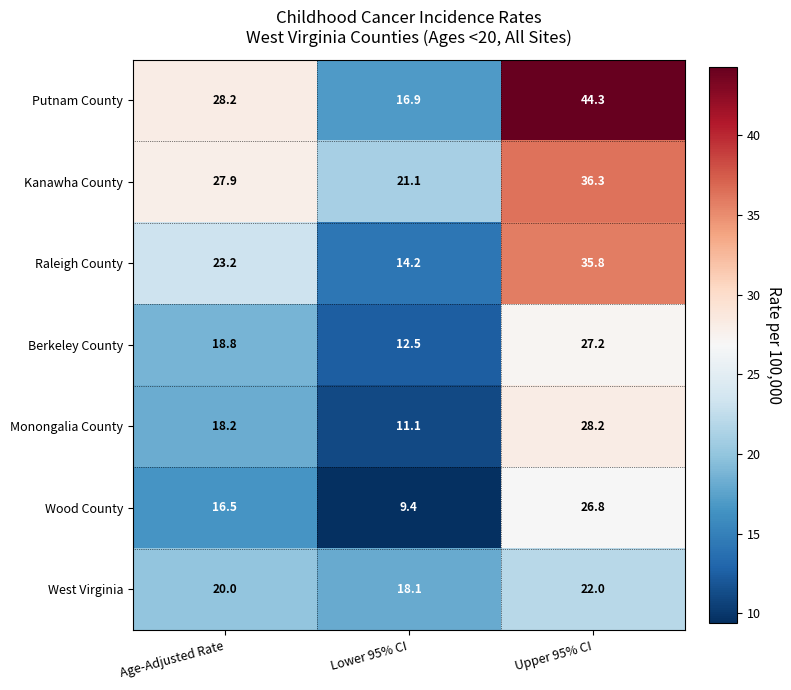

Between Age-Adjusted Rate and Upper 95% CI, which series saw the biggest shift?

Putnam County